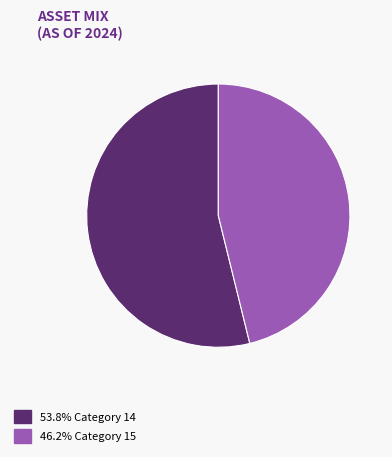

Does any single category account for the majority?

Yes